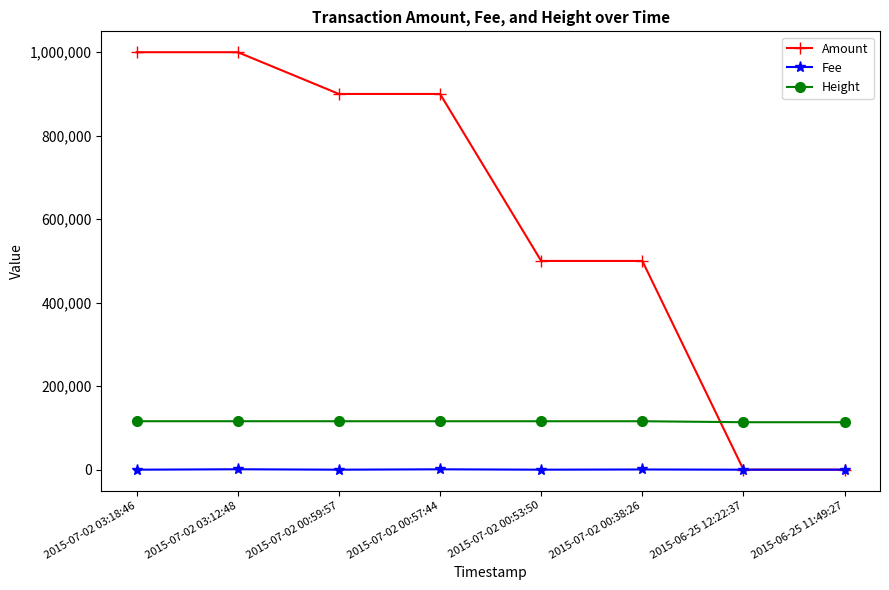

True or false: Fee and Height intersect in this chart.

False